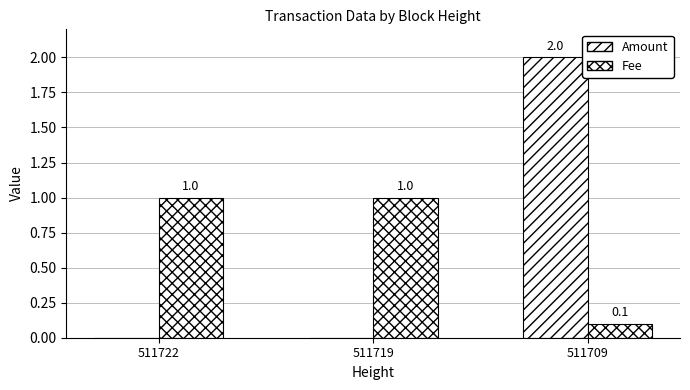

What is the total value across all series at 511709?

2.1